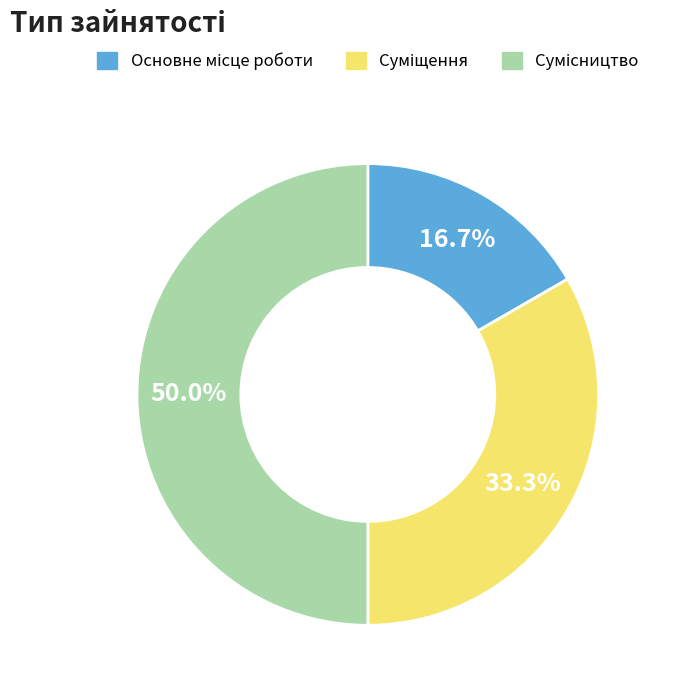

How many slices are in this pie chart?

3